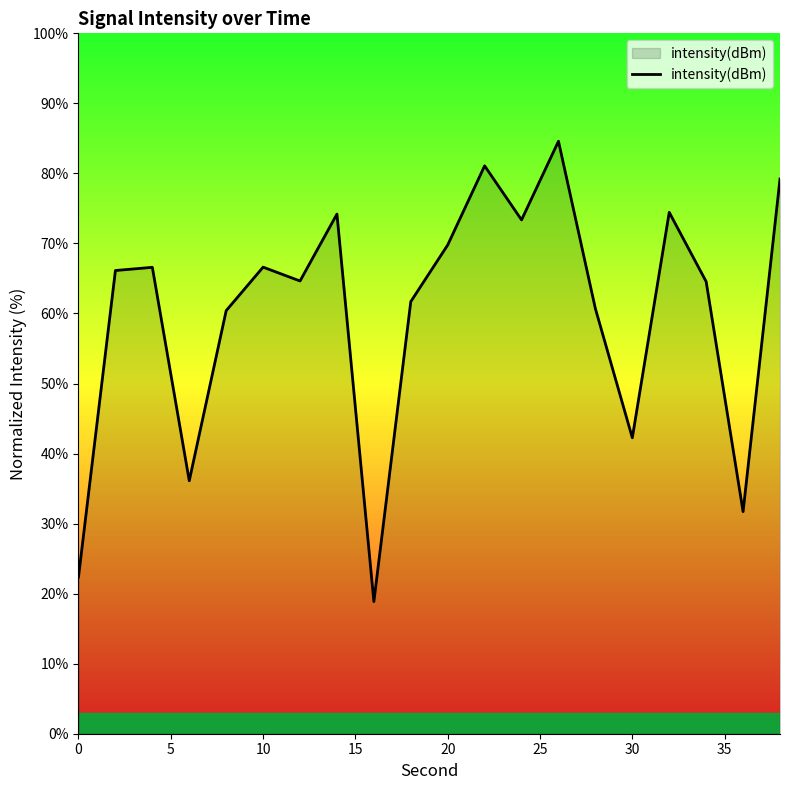

What is the smallest value displayed?

18.9